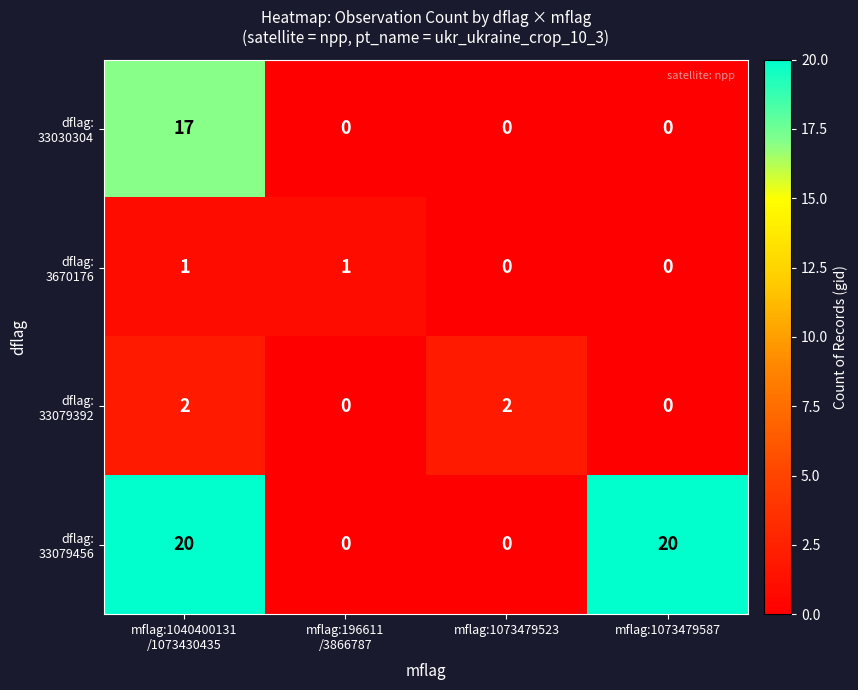

What is the maximum value shown in the chart?

20